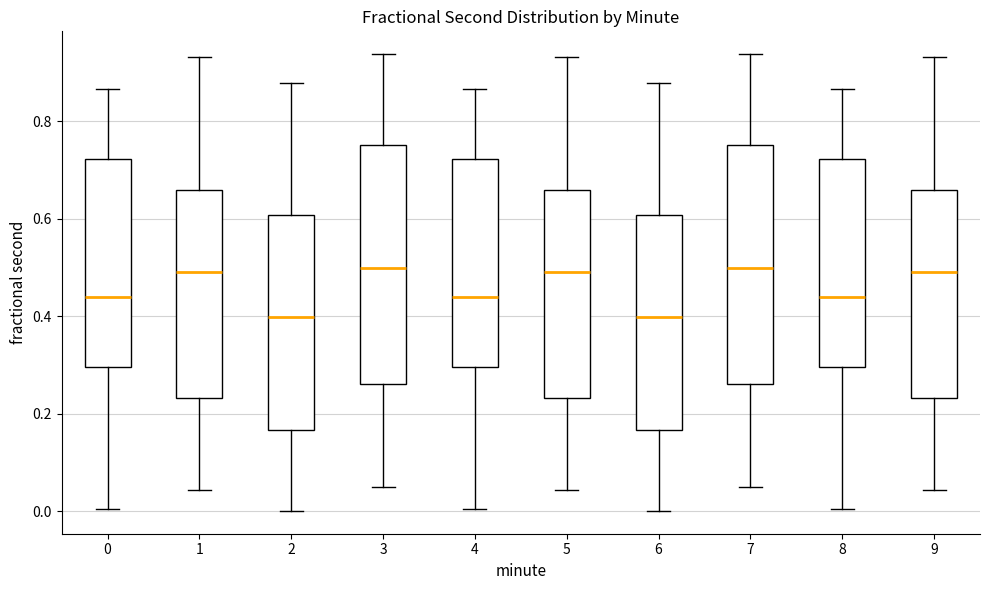

Where does the upper whisker of the box at x = 1 end on the y-axis? The values are not printed on the chart, so give them approximately, as read against the axis.

0.94